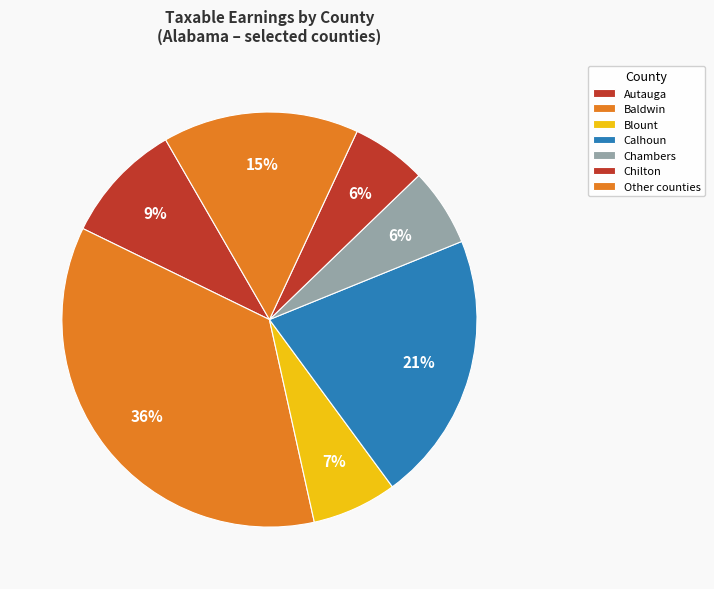

The Blount slice represents 7% of the pie. True or false?

True